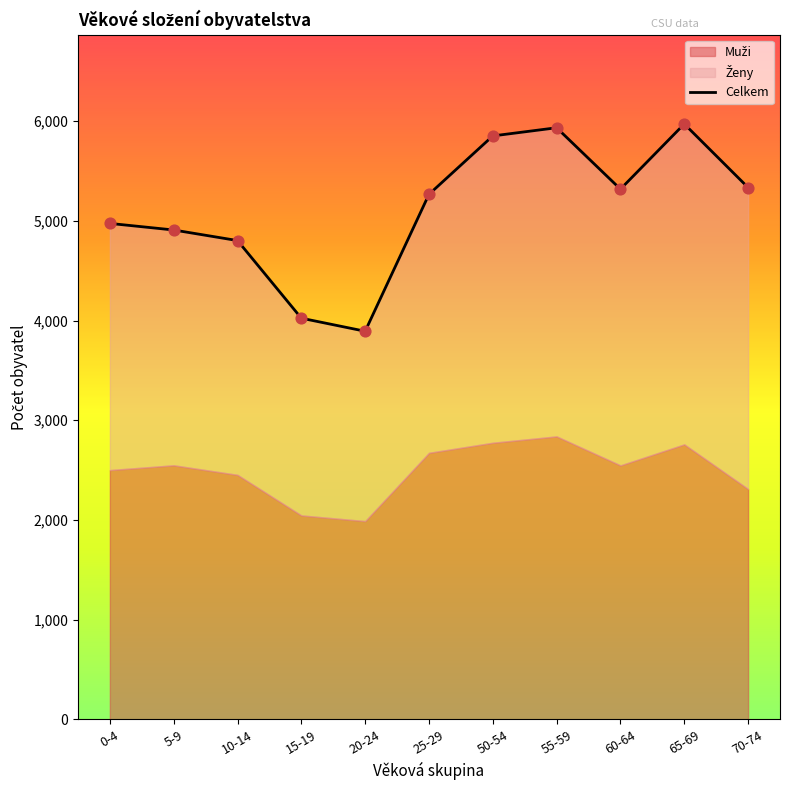

Approximately how many times larger is the value at 0-4 compared to 10-14?

1.0